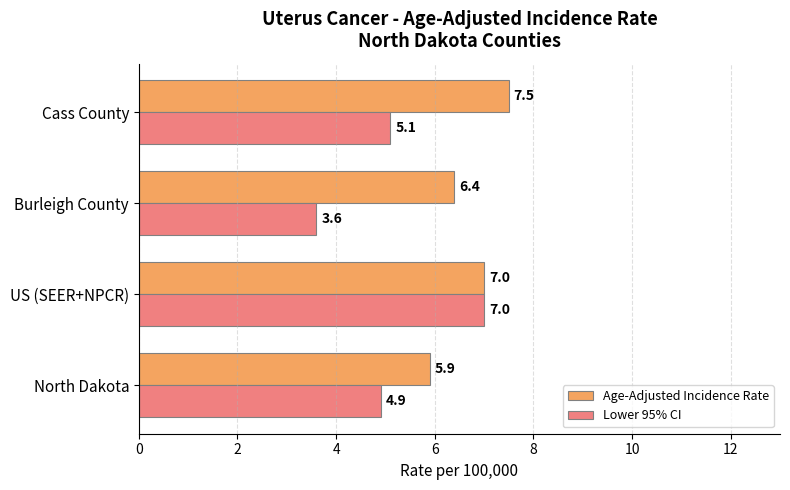

The value of Lower 95% CI at Cass County is 8.8. True or false?

False